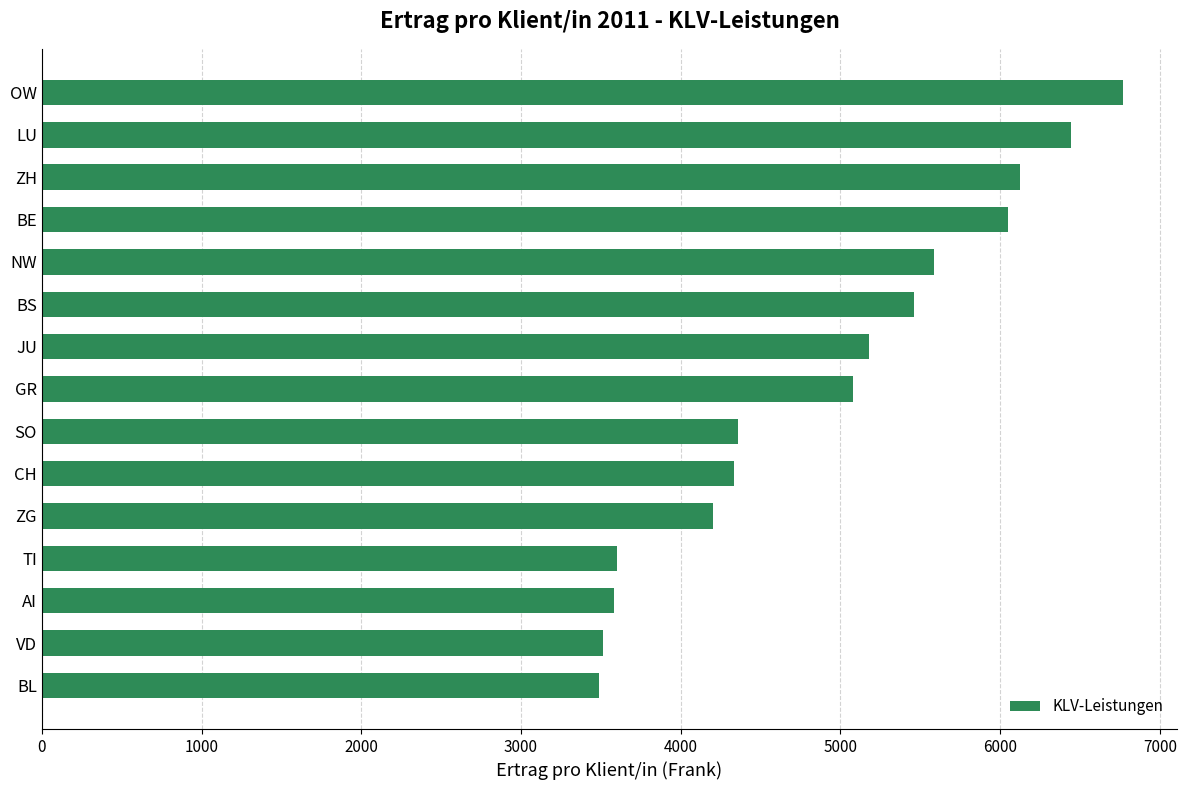

What is the average value?

4918.0